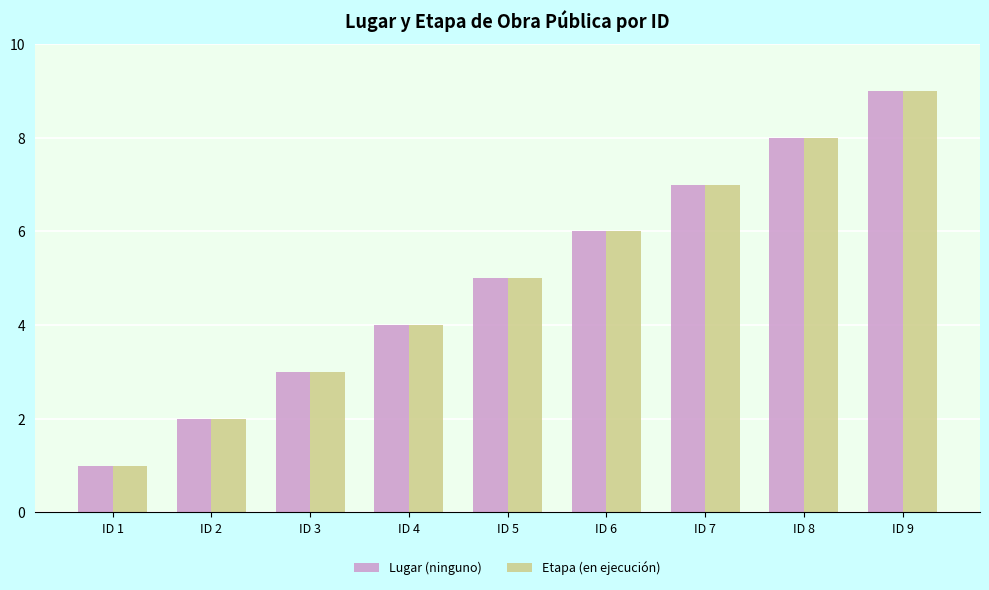

Which label corresponds to the smallest value in the chart?

ID 1